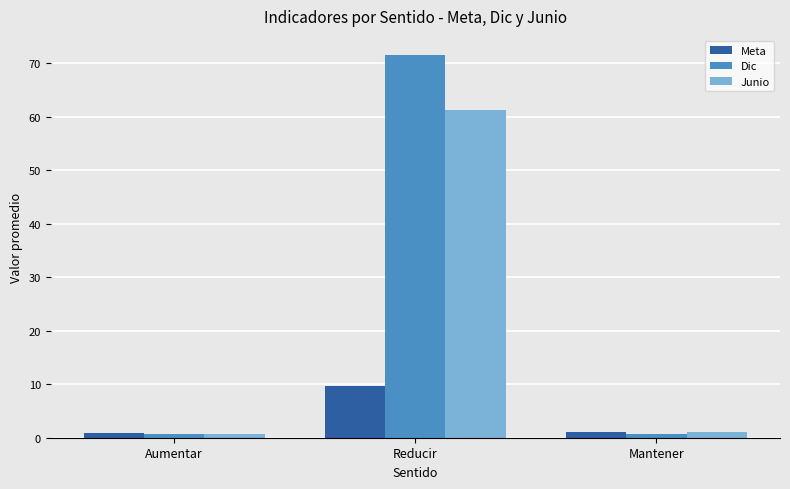

What is the difference between the Junio values at Mantener and Reducir?

60.2